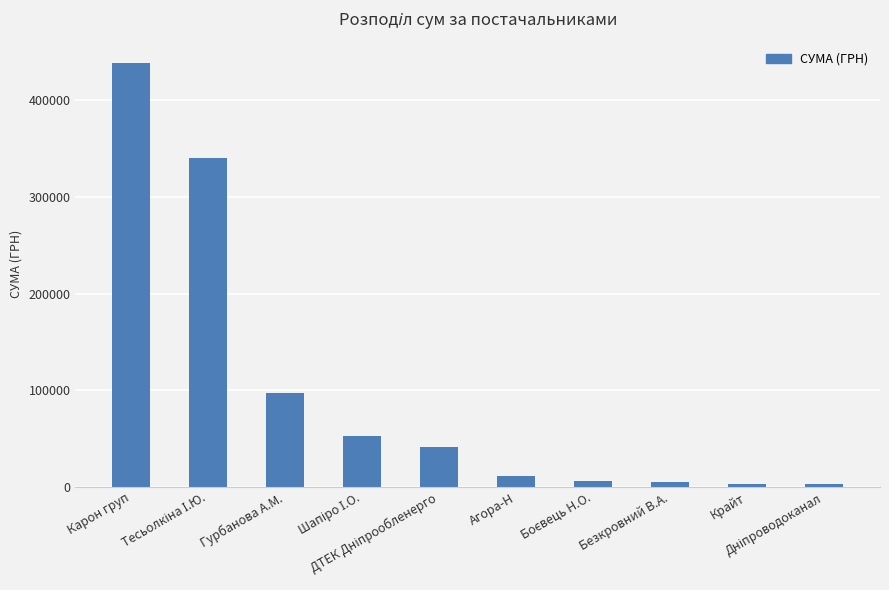

What is the difference between the maximum and second lowest values?

435637.2